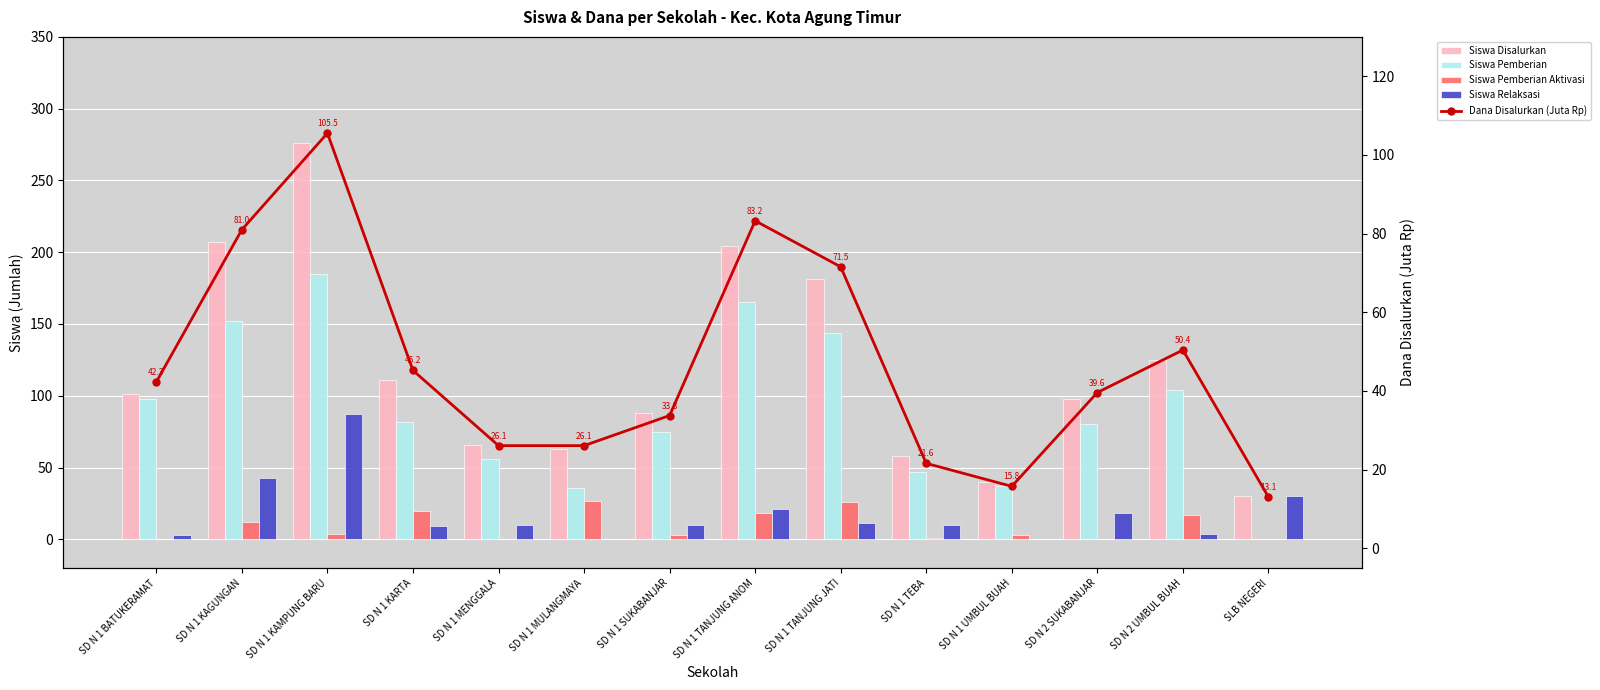

What is the highest value of the Siswa Pemberian Aktivasi series?

27.0